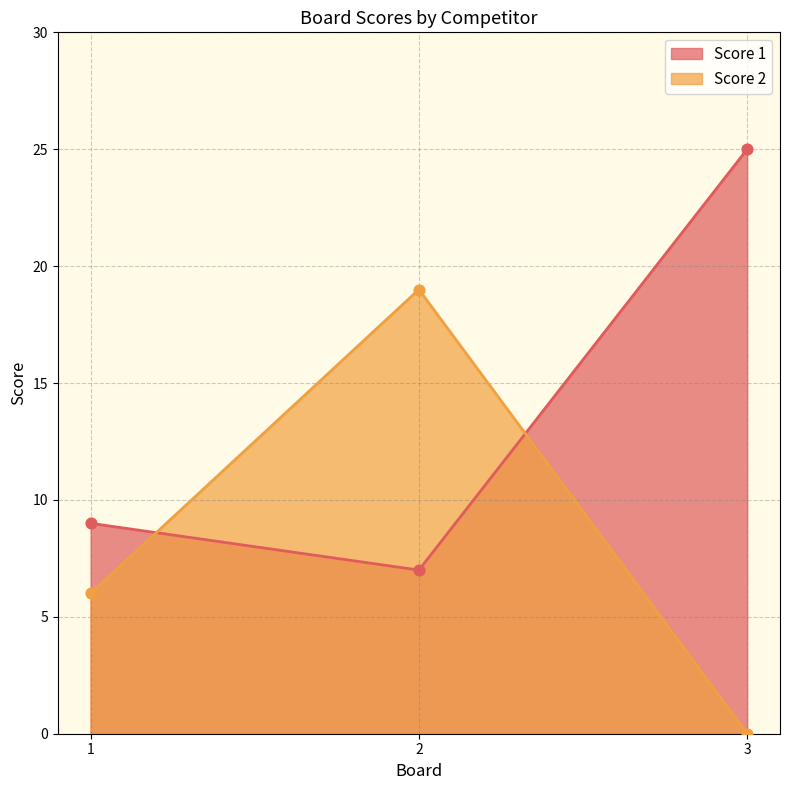

Is the value of Score 2 at 2 greater than the value of Score 1 at 1?

Yes